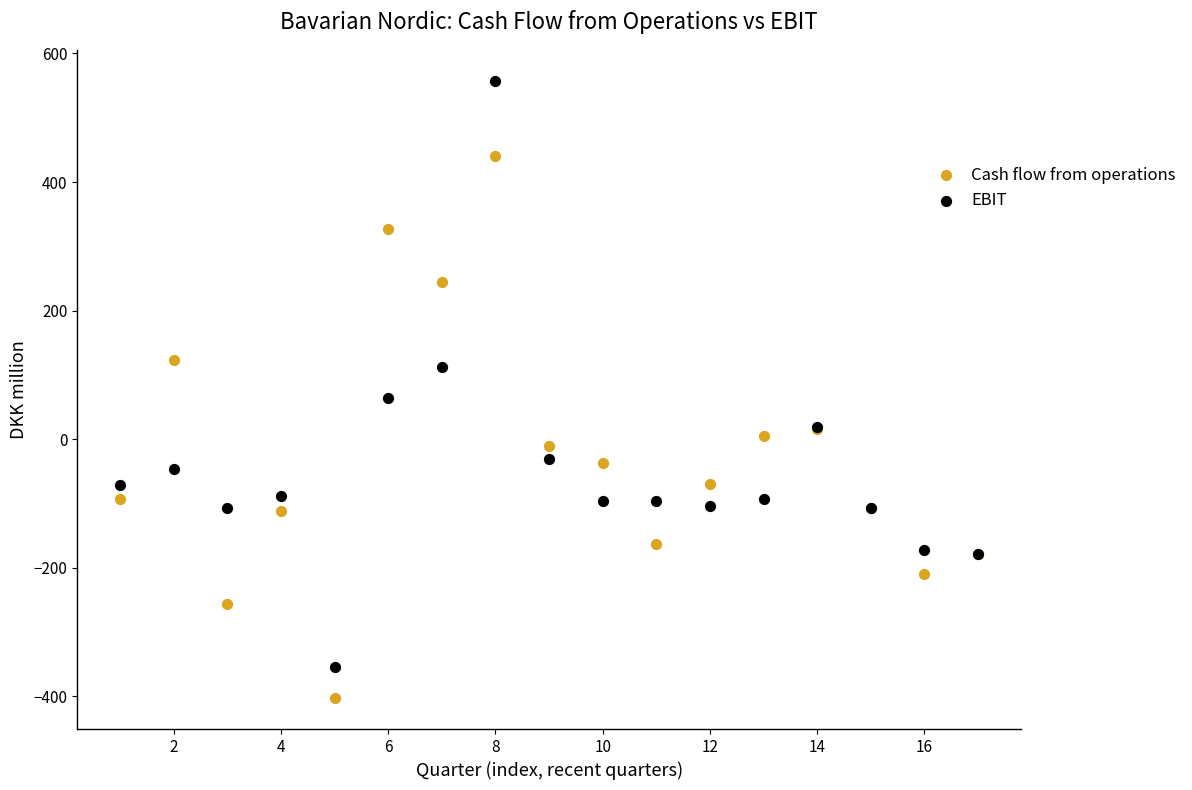

Across all series, what Y value is closest to 77?

63.9